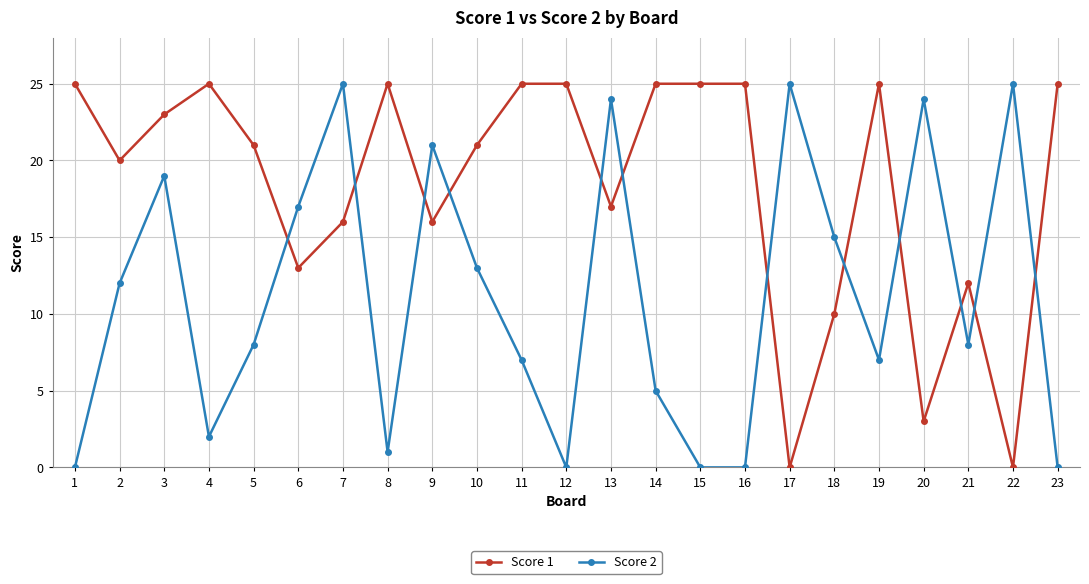

True or false: Score 1 has a value of 16 at 9.

True